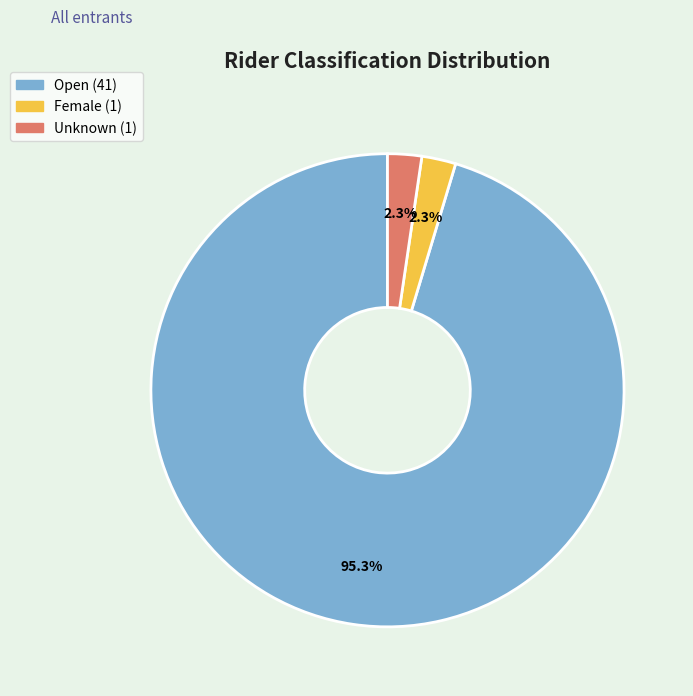

To the nearest percent, what is the difference between the largest and smallest slice percentages?

93%